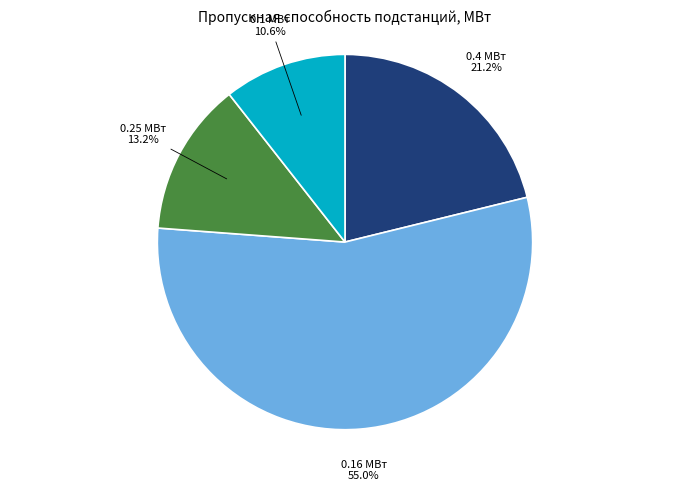

Rank the categories by value from lowest to highest.

0.1 МВт, 0.25 МВт, 0.4 МВт, 0.16 МВт